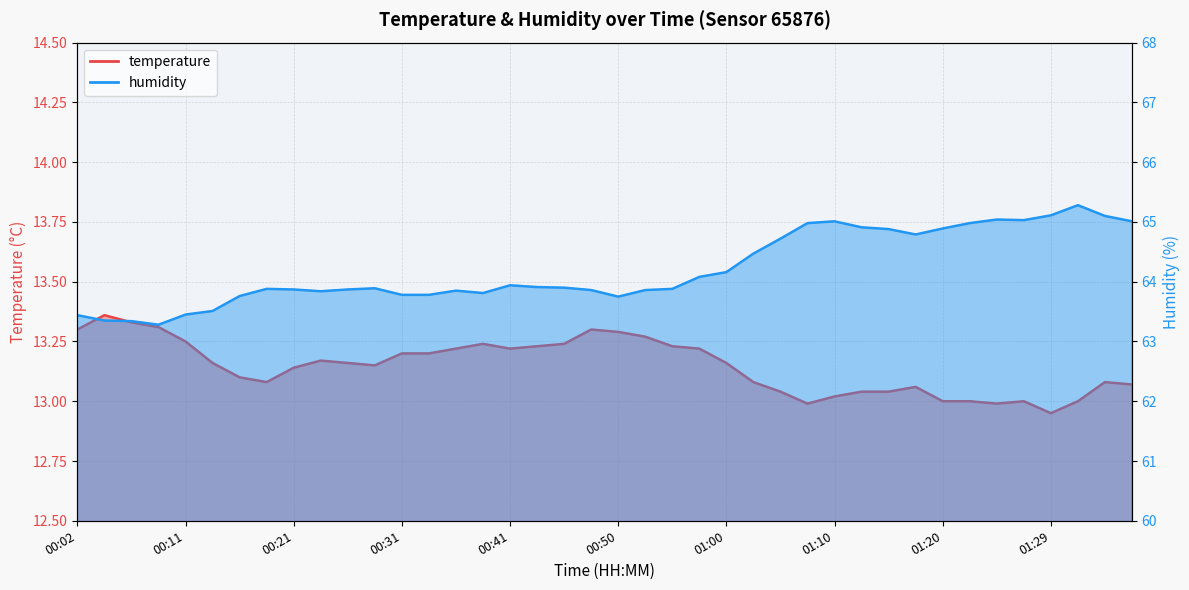

What is the spread (max minus min) of values at 01:05?

51.7